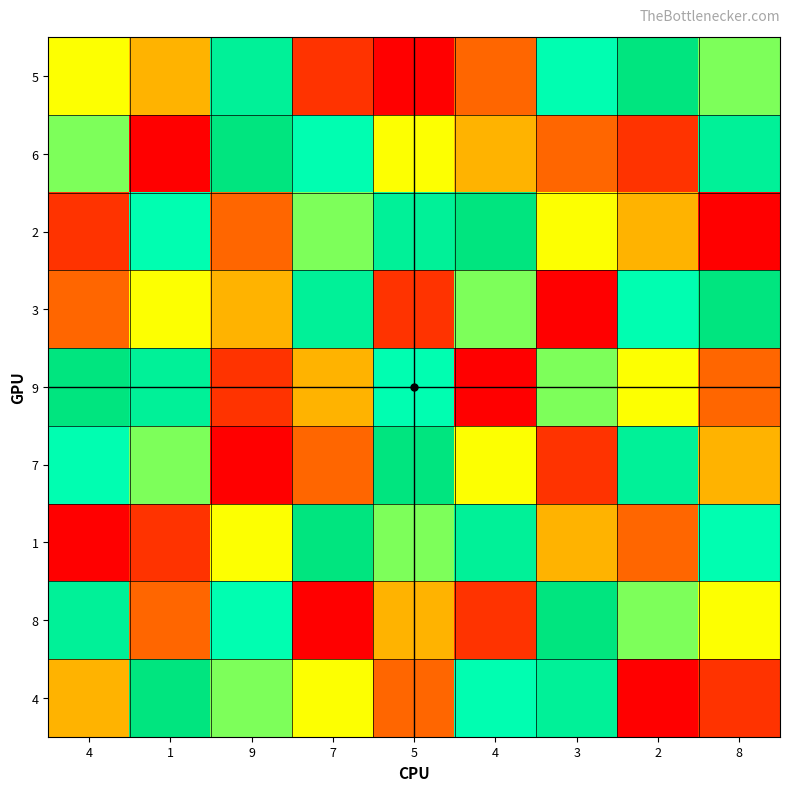

Rank the series by their maximum value, from lowest to highest.

5, 6, 2, 3, 9, 7, 1, 8, 4